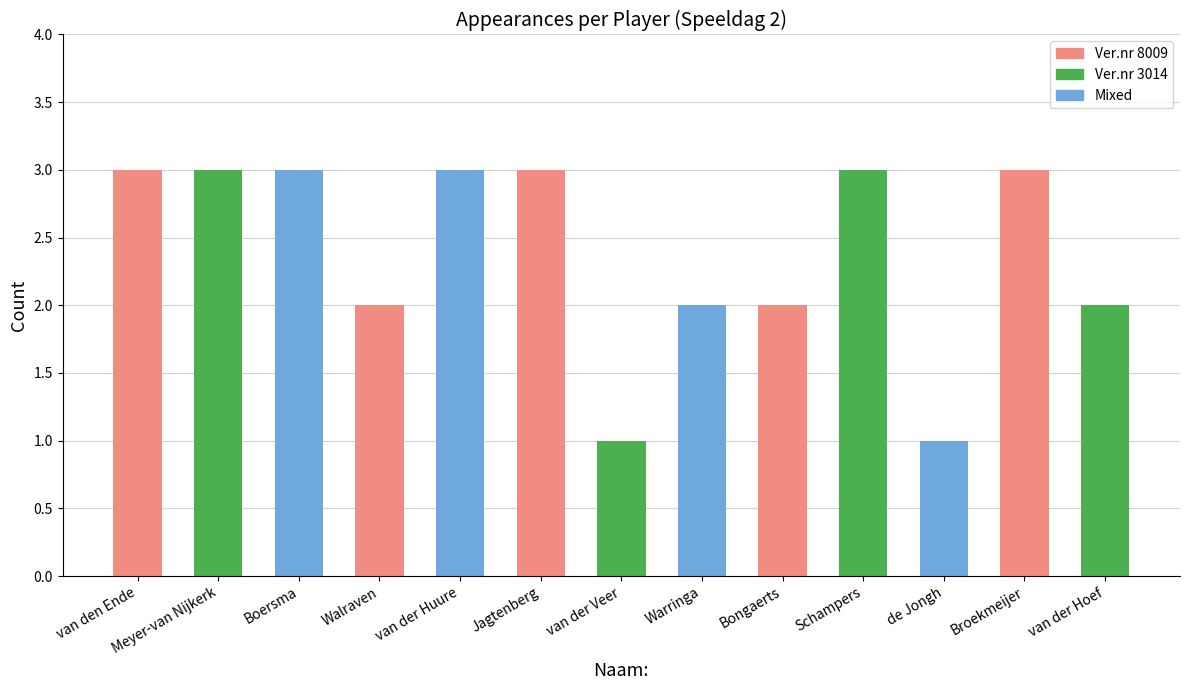

What is the sum of the values at Boersma and Bongaerts?

5